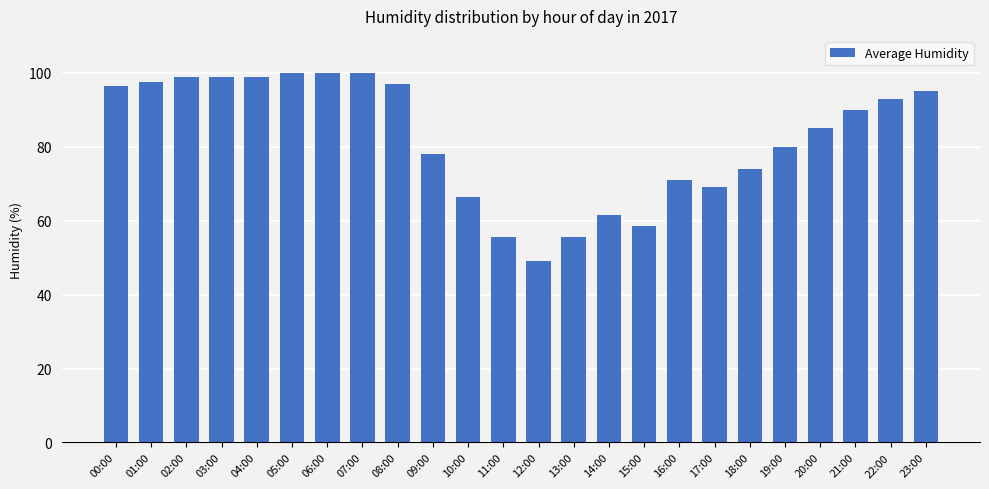

The value at 02:00 is 99.0. True or false?

True